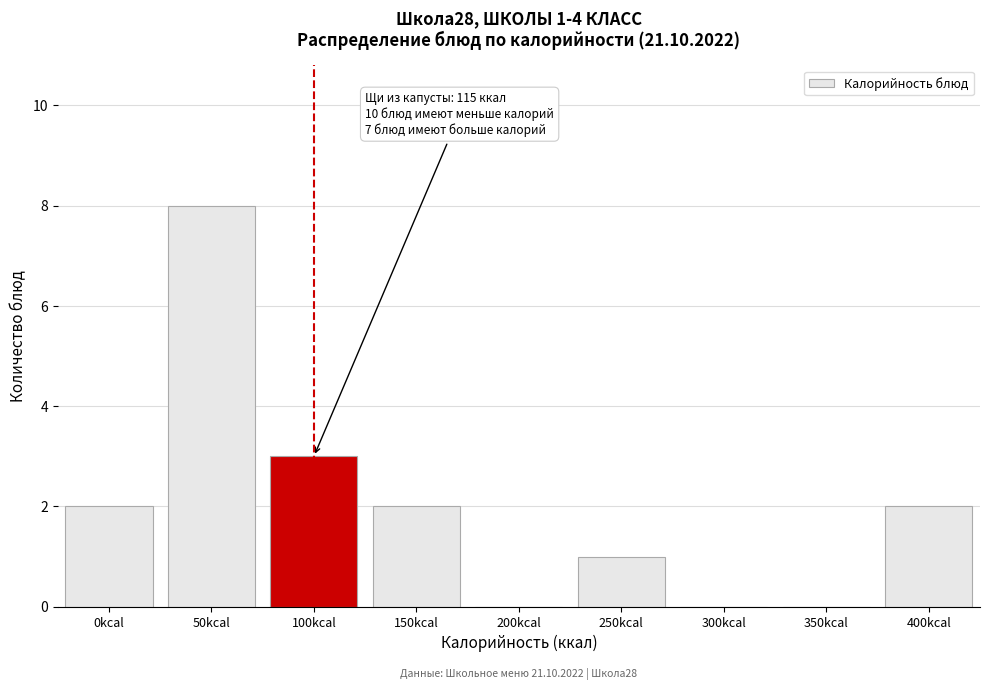

Reading left to right, what are all the values shown in this chart?

0kcal=2	50kcal=8	100kcal=3	150kcal=2	200kcal=0	250kcal=1	300kcal=0	350kcal=0	400kcal=2